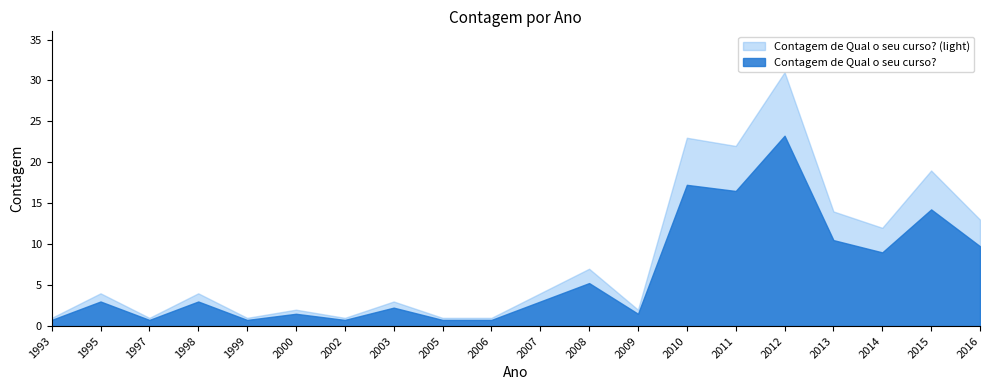

What is the value of the 5th point from the left?

1